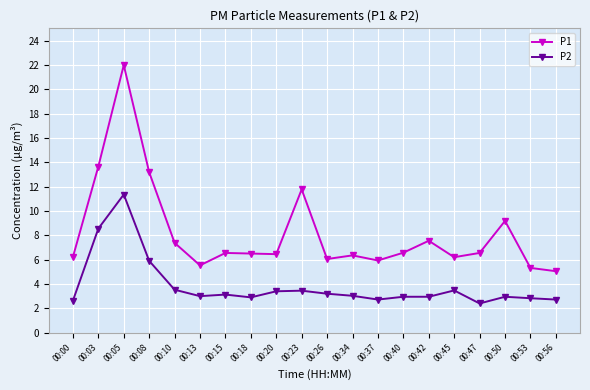

Which series has the largest range (max minus min)?

P1